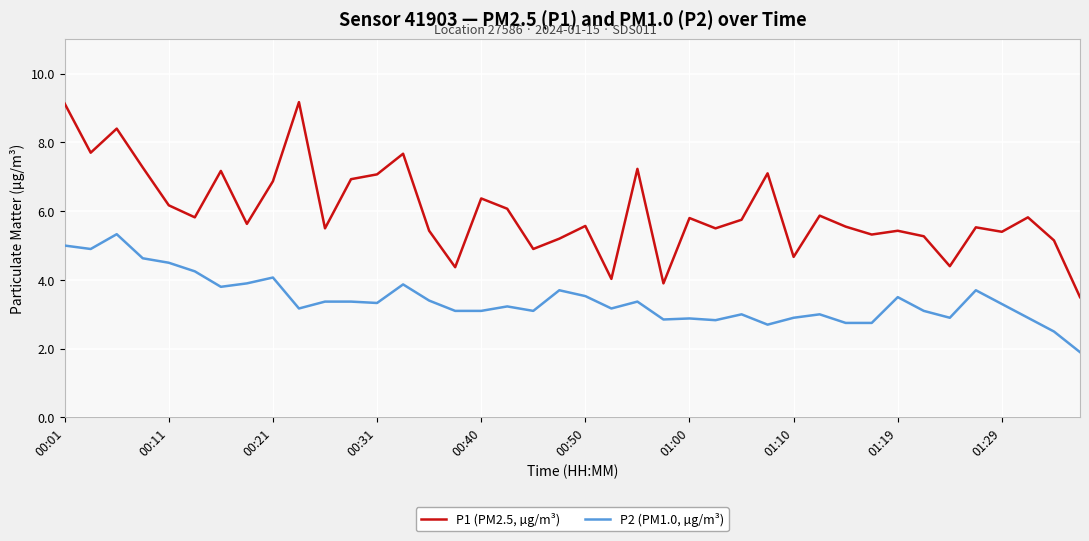

True or false: P1 (PM2.5, µg/m³) and P2 (PM1.0, µg/m³) cross at least once.

False